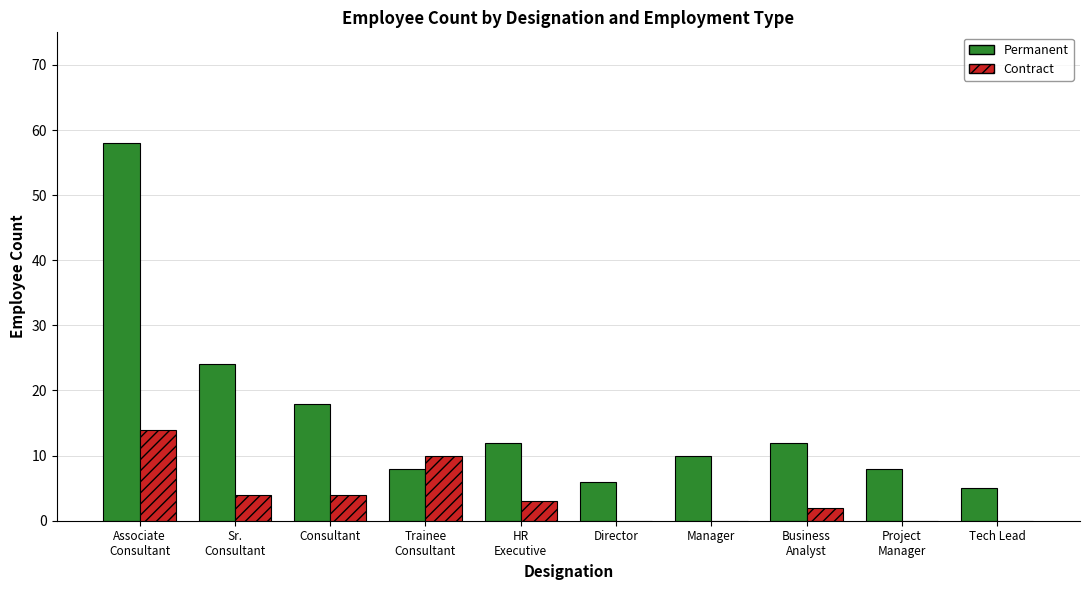

What is the spread (max minus min) of values at Tech Lead?

5